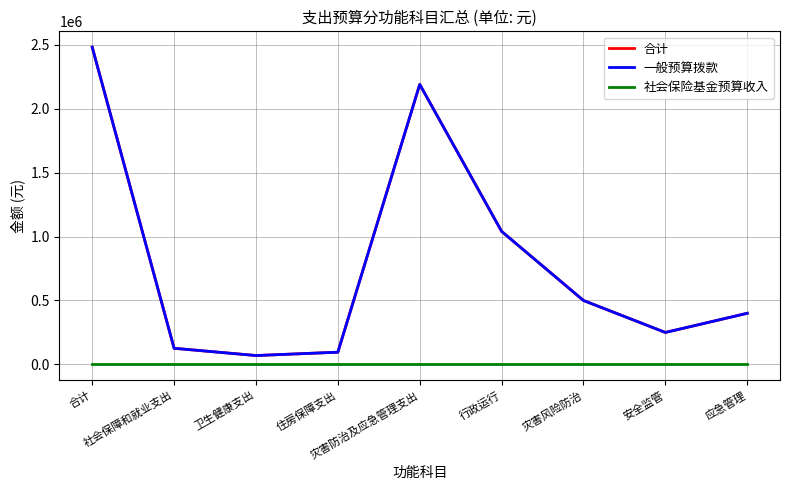

Which category has the lowest value in the 一般预算拨款 series?

卫生健康支出